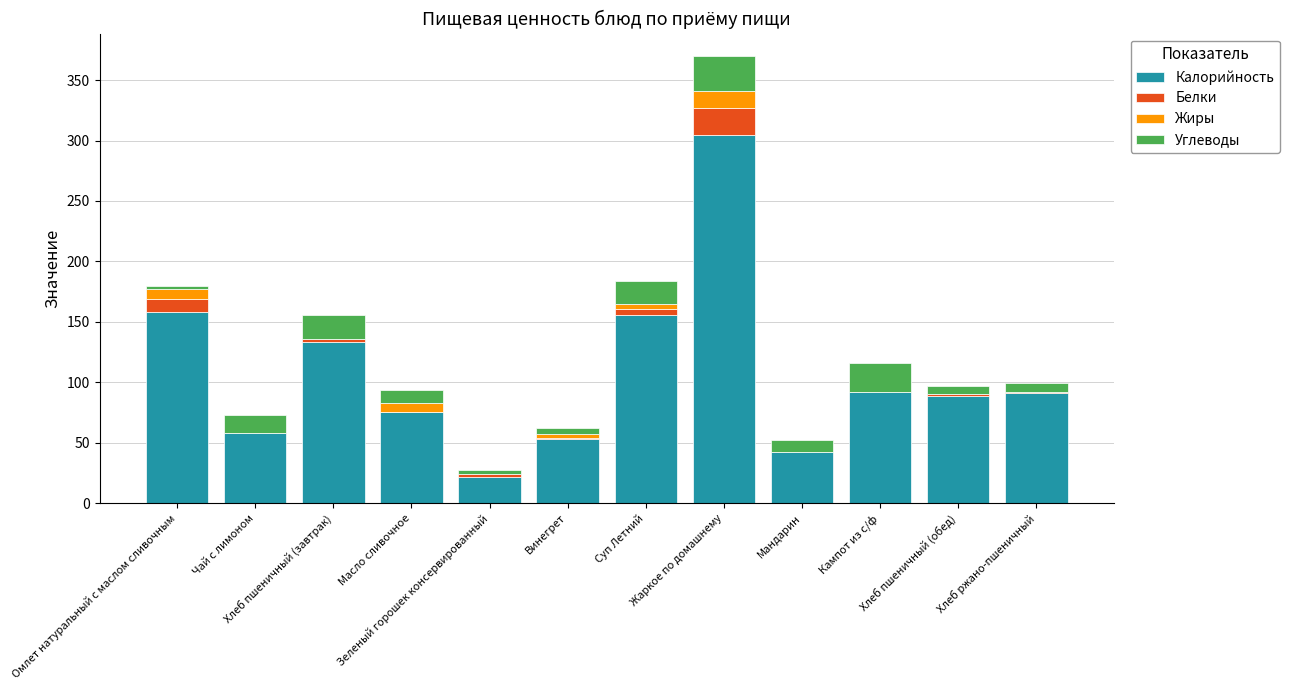

What are all the series names shown in the legend?

Калорийность, Белки, Жиры, Углеводы